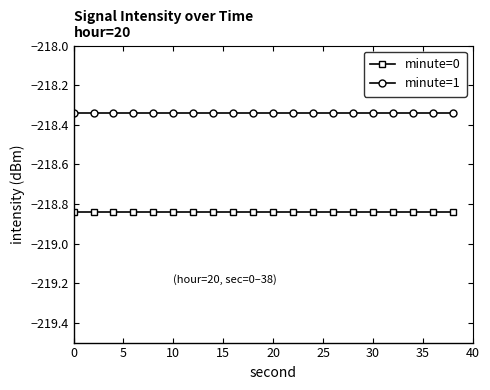

What is the sum of all minute=1 values?

-4366.8